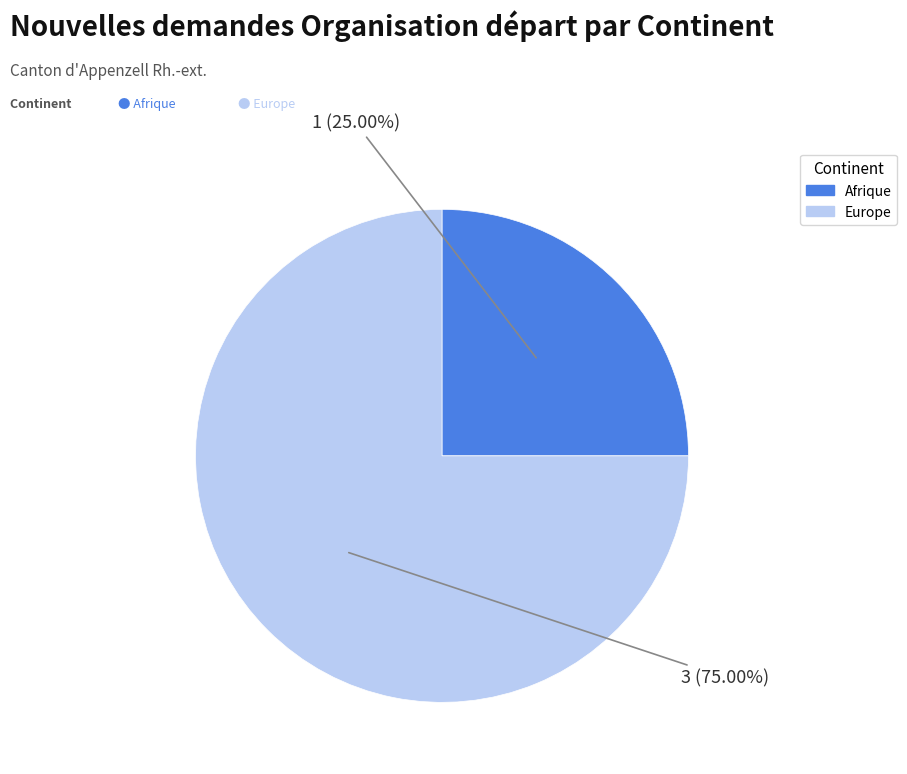

What is the smallest slice in the pie chart?

Afrique